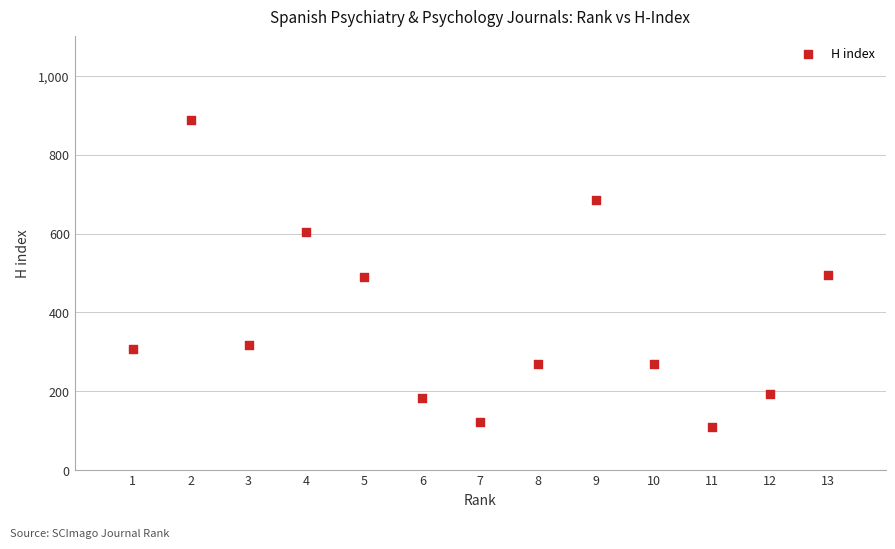

What is the range of Y values (max minus min)?

778